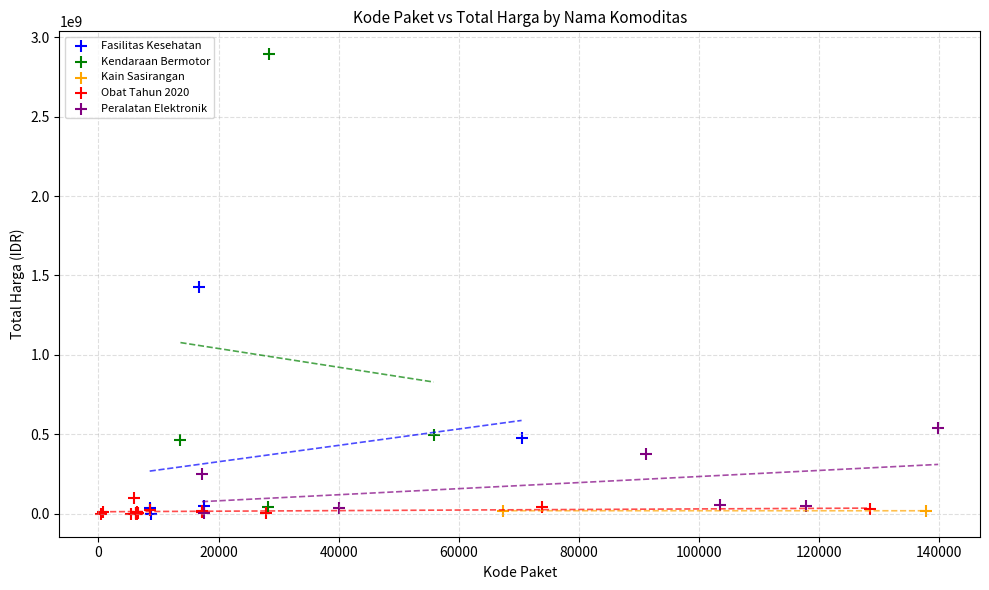

Which series contains the highest Y value?

Kendaraan Bermotor